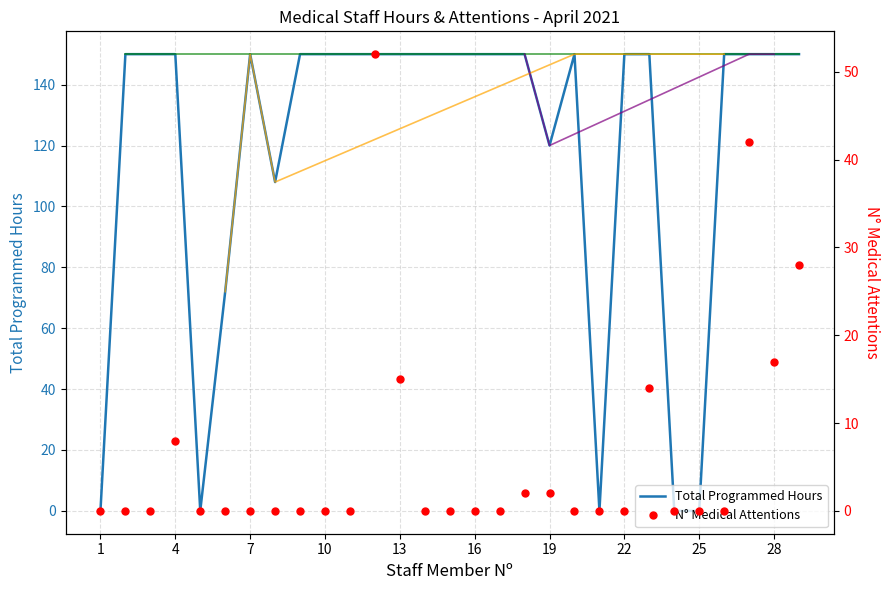

True or false: TOTAL HORAS PROGRAM. and N Atenciones Medicas cross at least once.

False